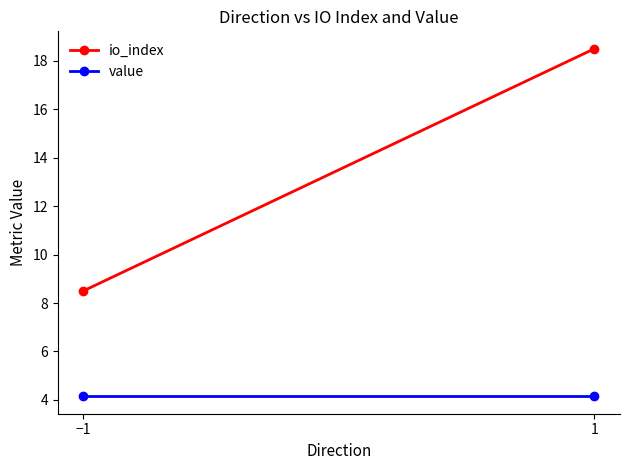

At how many categories does at least one series exceed 17?

1